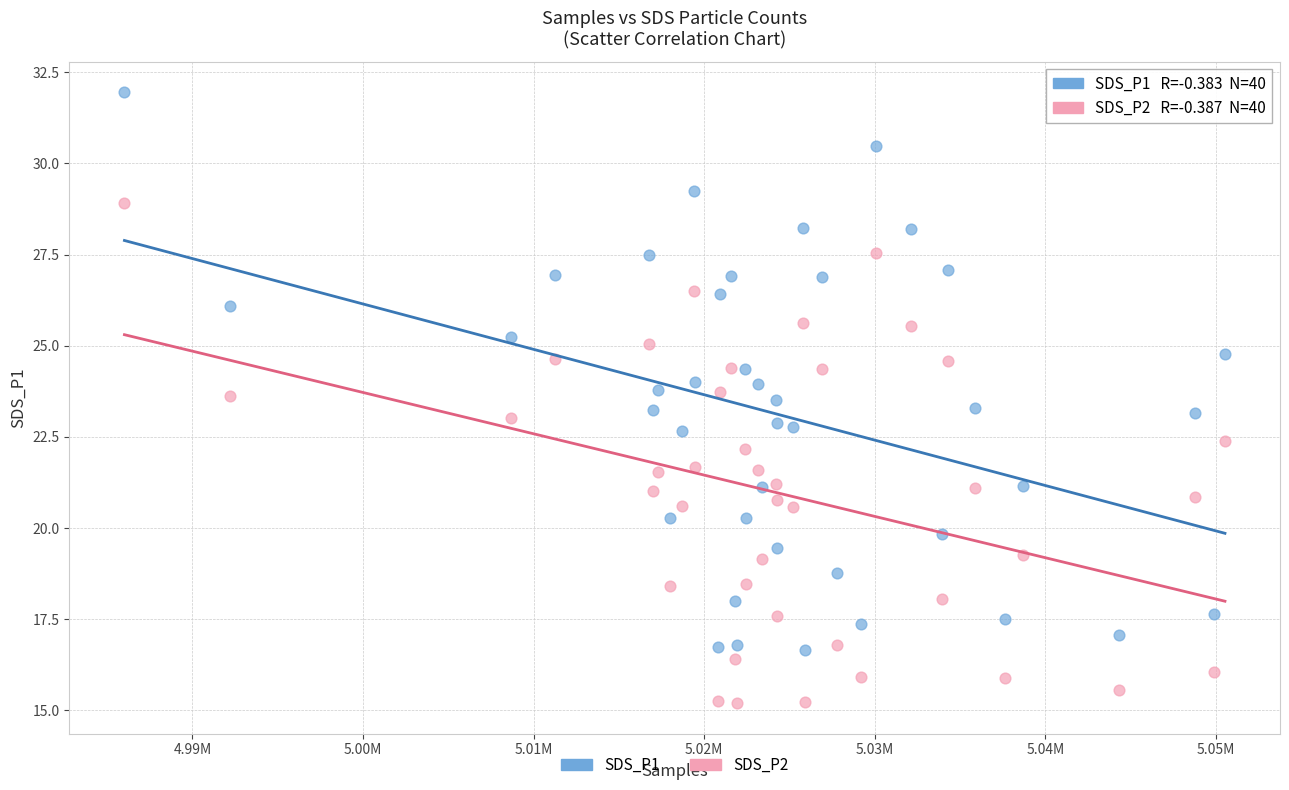

Across all data points, what is the range of X values (max minus min)?

64512.0